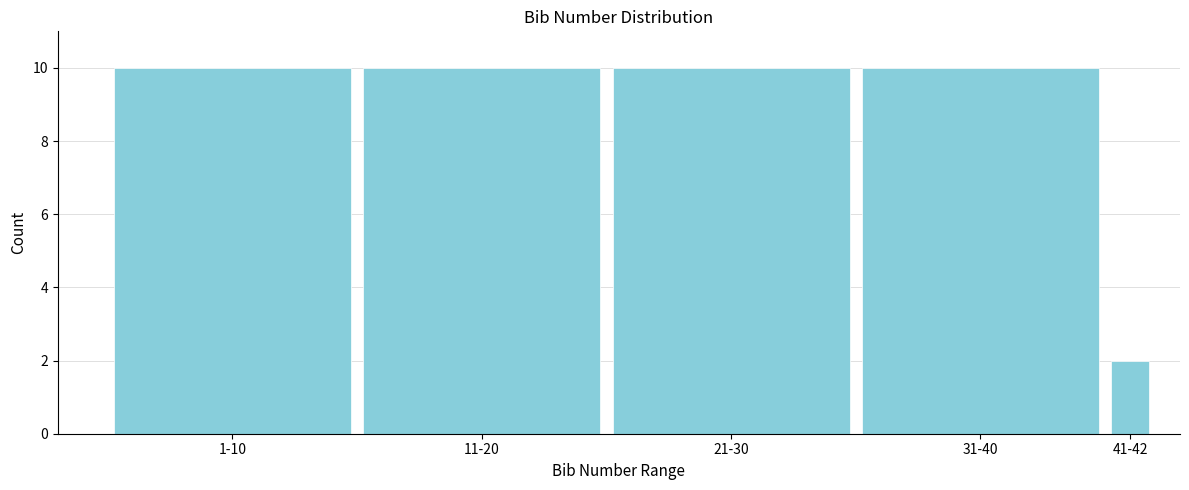

Reading left to right, what are all the values shown in this chart?

1-10=10	11-20=10	21-30=10	31-40=10	41-42=2